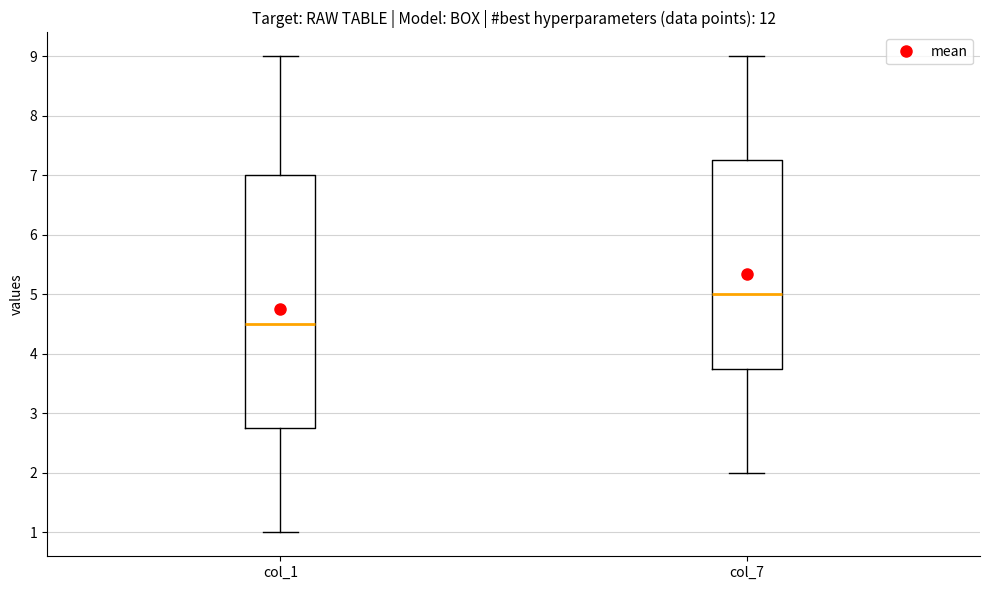

Reading left to right, read every box against the y-axis: the position of its median line, the range the box covers, and the ends of its whiskers. The values are not printed on the chart, so give them approximately, as read against the axis.

col_1: median 4.5, box 2.8 to 7.0, whiskers 1.0 to 9.0
col_7: median 5.0, box 3.8 to 7.3, whiskers 2.0 to 9.0